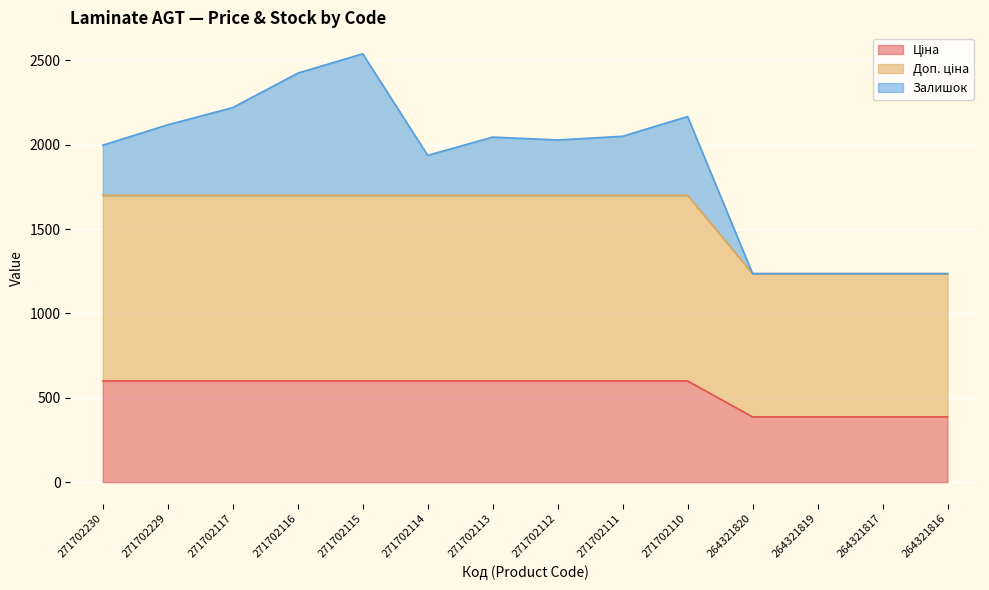

What is the spread (max minus min) of values at 271702117?

1100.0